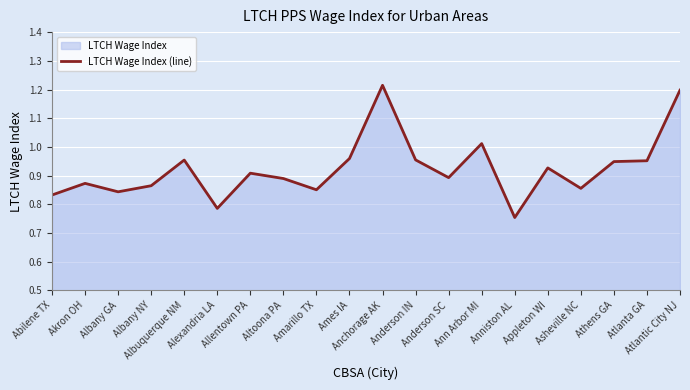

True or false: there are more than 2 points higher than both neighbors.

True